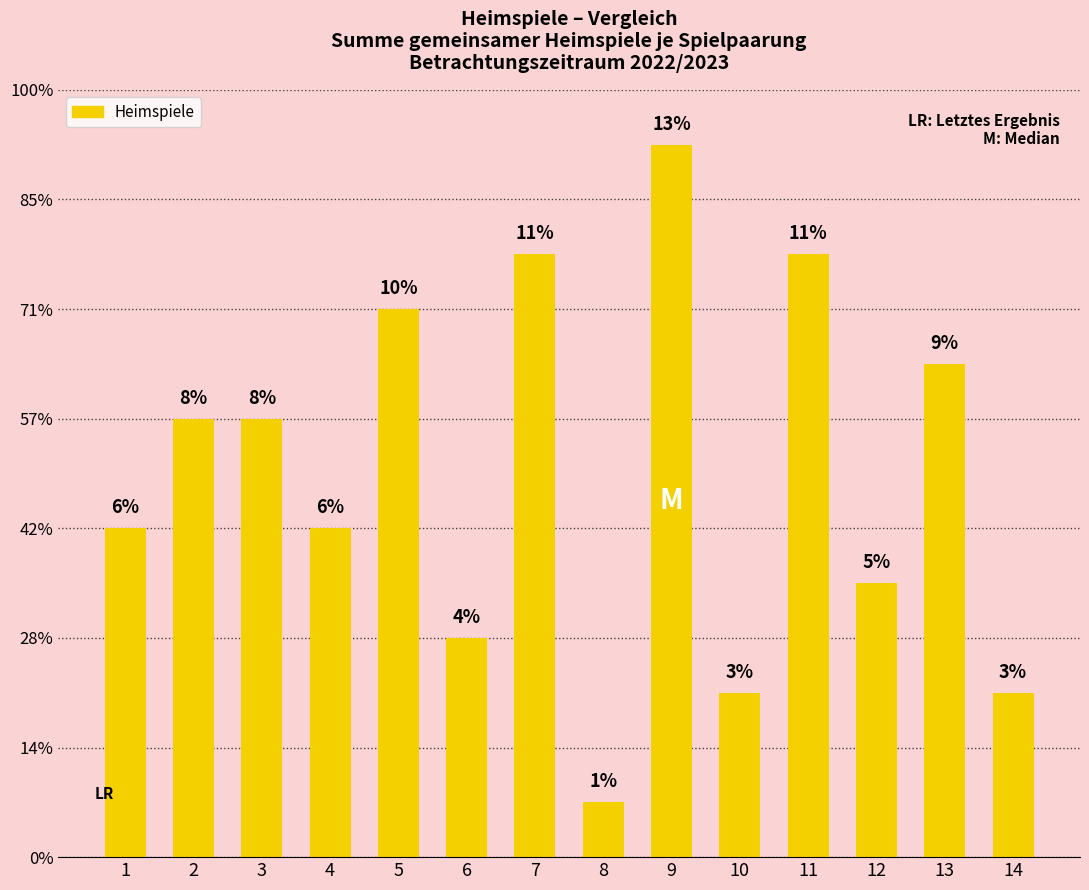

Are the bars horizontal?

No